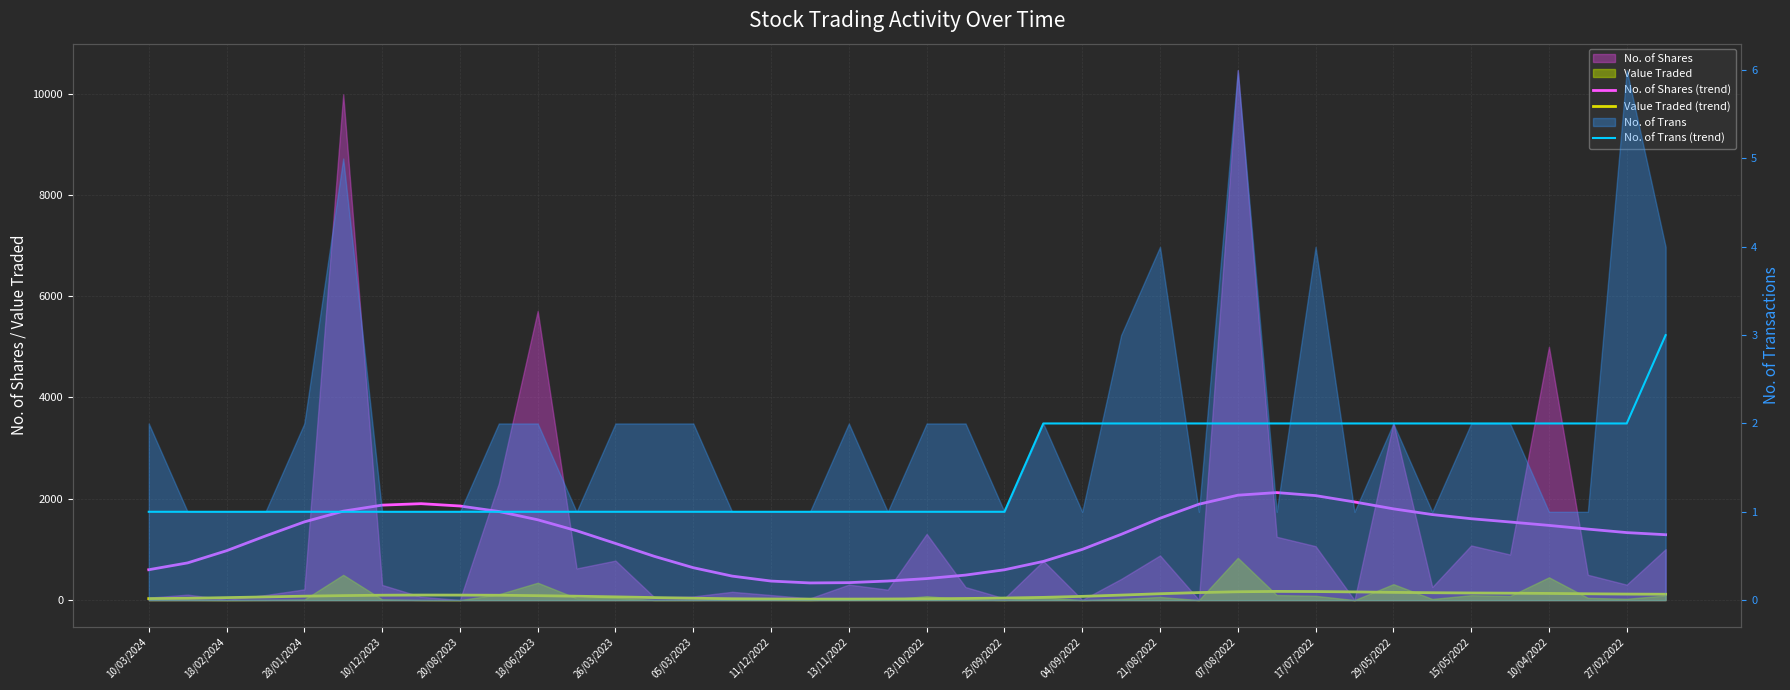

Between 18/06/2023 and 38, which is larger?

18/06/2023